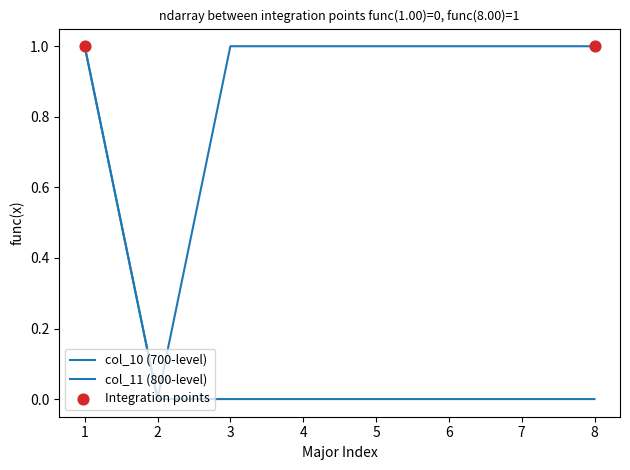

Is the value of col_10 (700-level) at 8 greater than the value of col_11 (800-level) at 8?

No